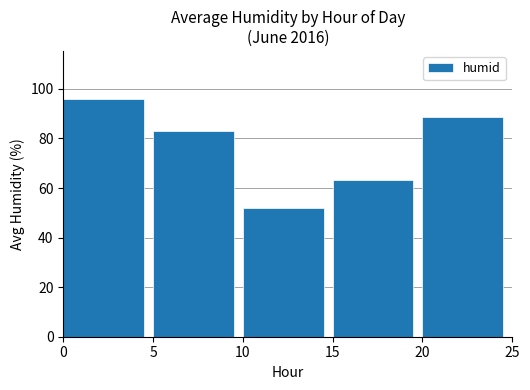

At which category does the chart reach its minimum across all series?

10